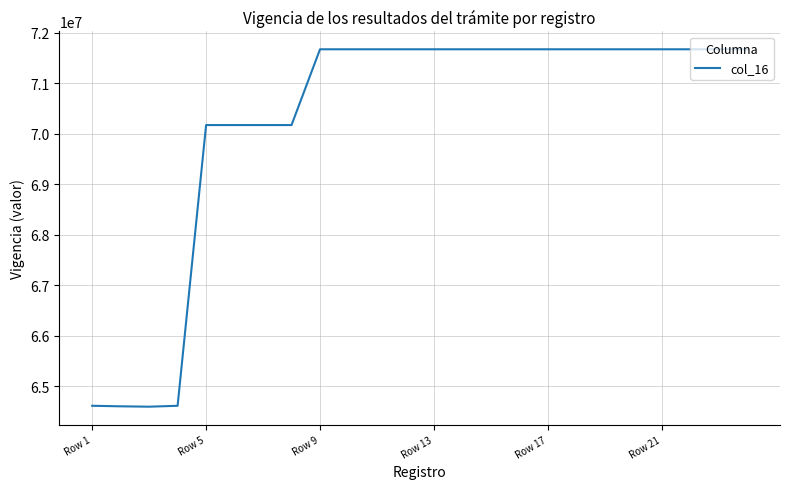

What is the difference between the maximum and minimum values?

7082265